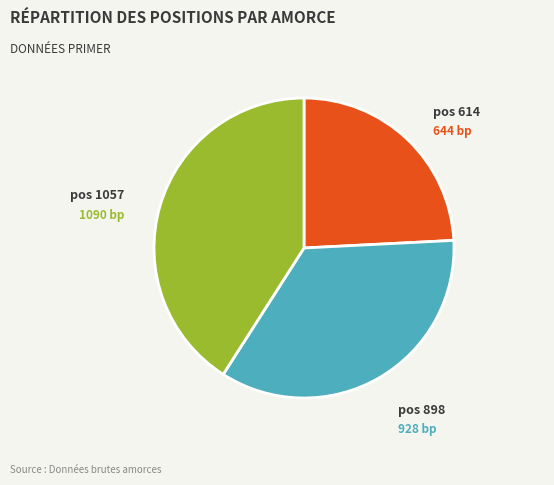

Rank the categories by value from lowest to highest.

pos 614, pos 898, pos 1057